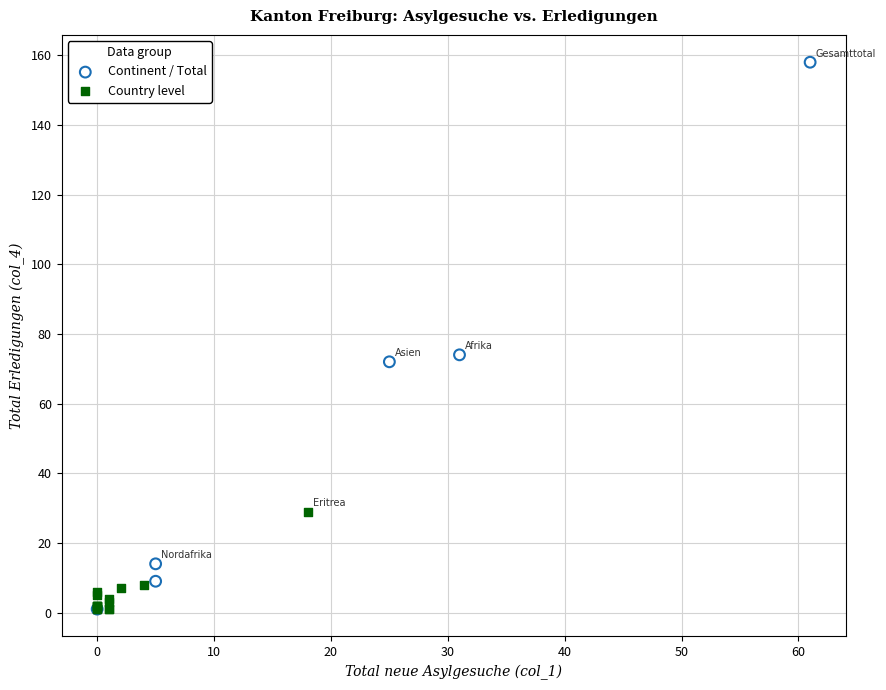

Which series has the largest Y range (max minus min)?

Continent / Total